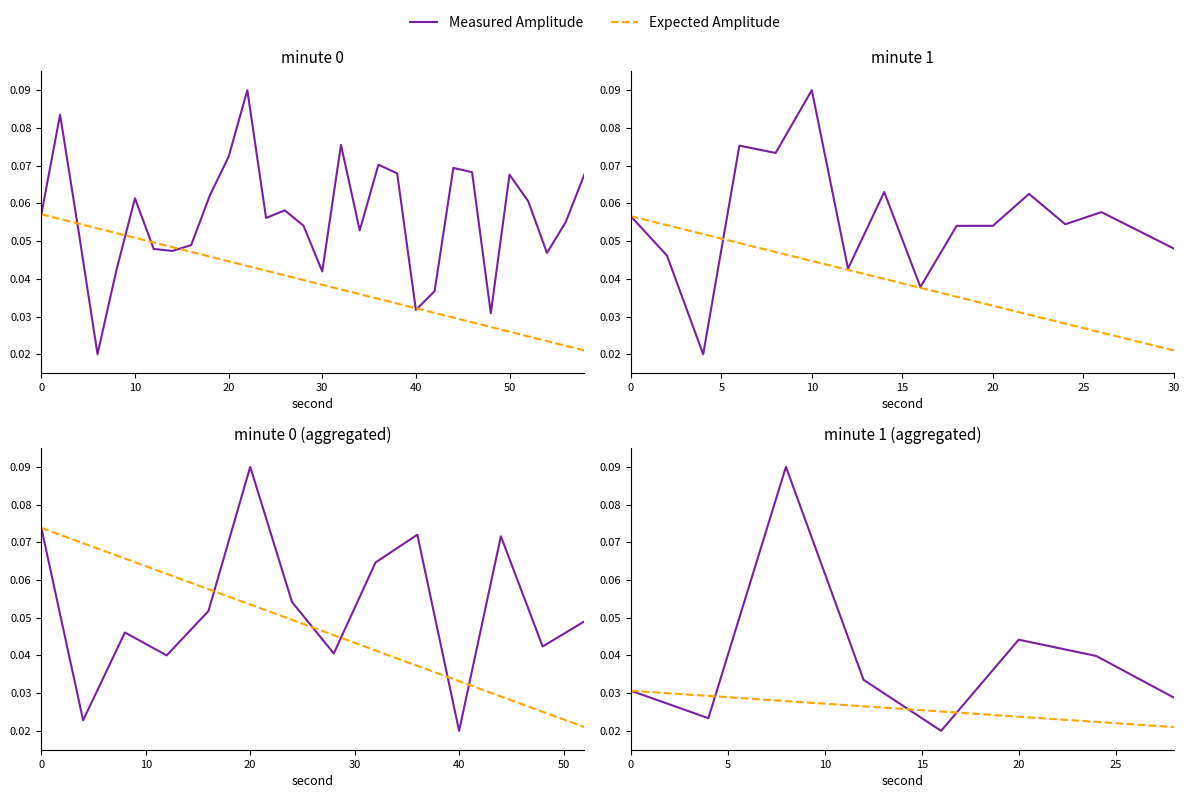

True or false: Measured Amplitude has more than 0 interior local peaks.

True